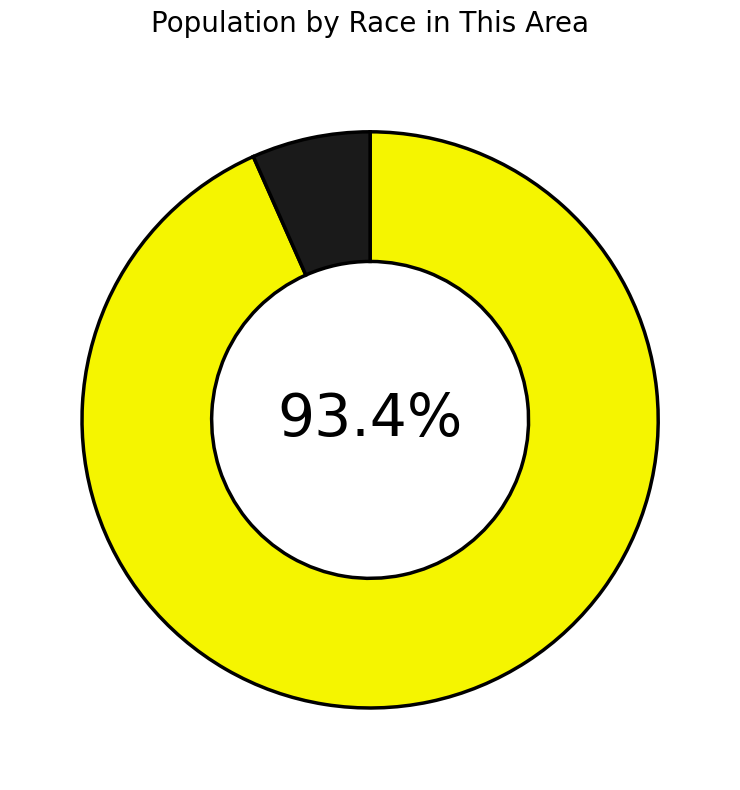

Is there a majority slice in this chart?

Yes